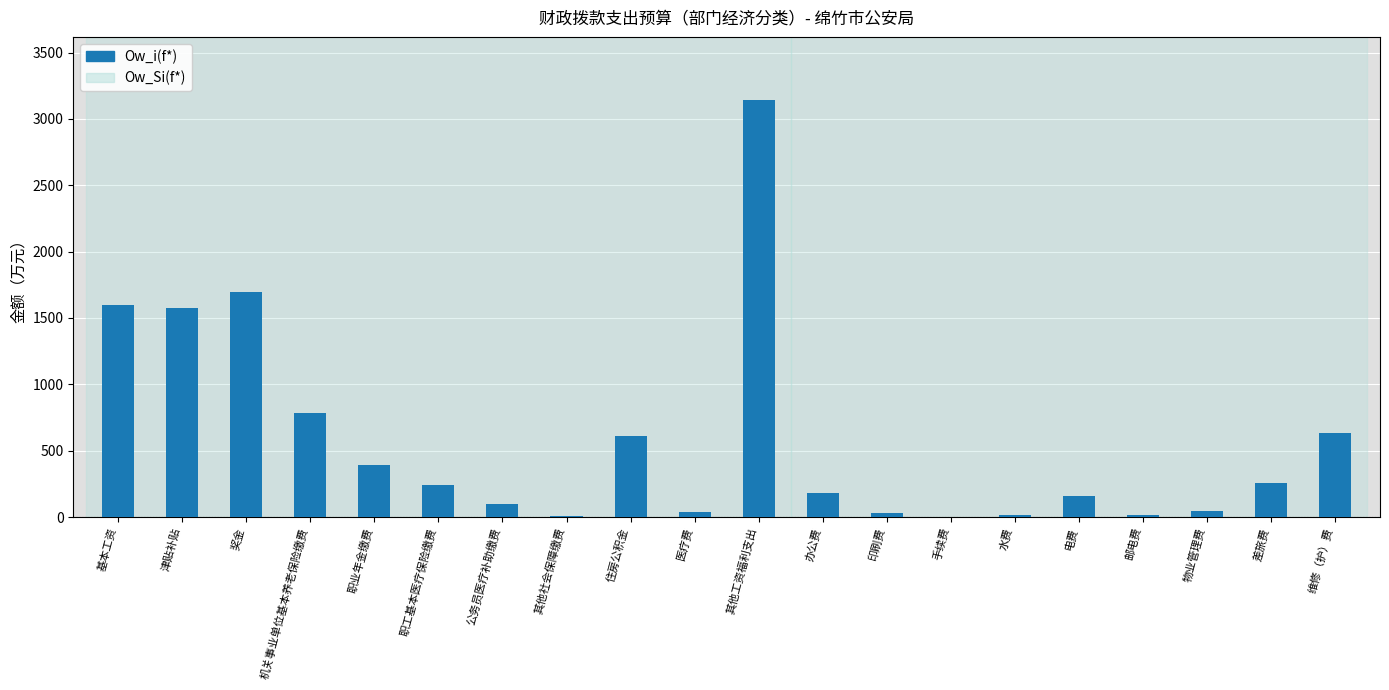

True or false: the data shows 238.4 at 职工基本医疗保险缴费.

True